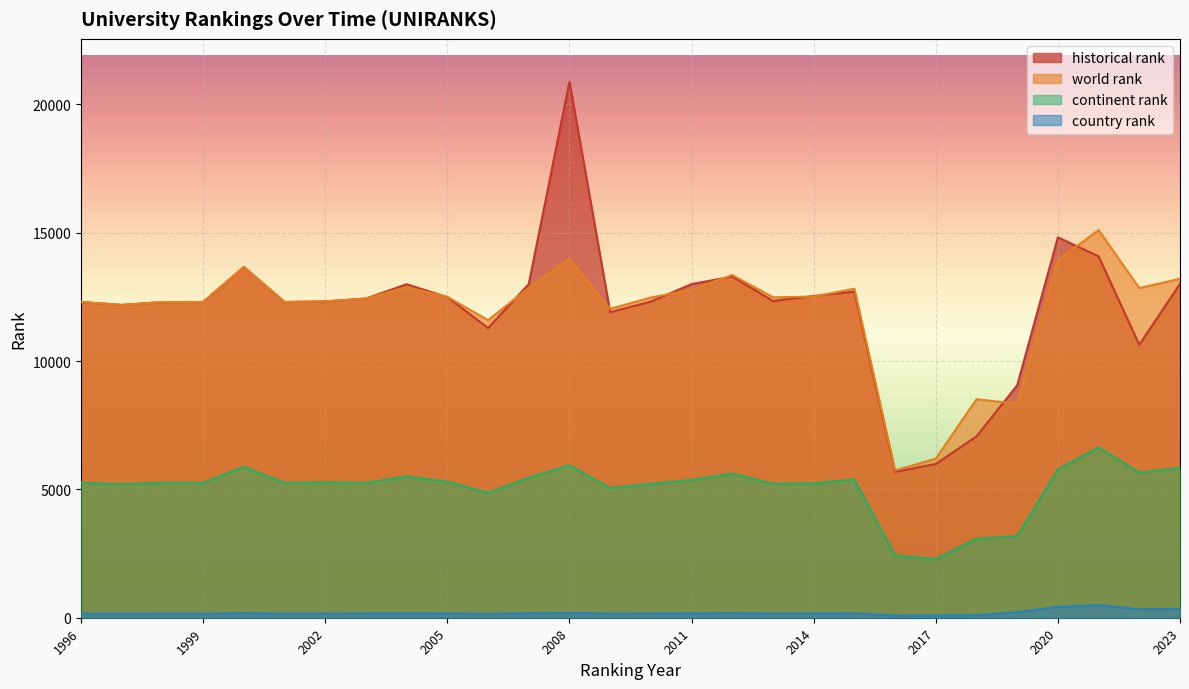

Reading right to left, transcribe all the data shown in this chart.

world rank: 13203.0	12842.0	15102.0	13929.0	8336.0	8511.0	6196.0	5739.0	12817.0	12510.0	12483.0	13350.0	12777.0	12473.0	12034.0	13974.0	12851.0	11593.0	12499.0	12877.0	12435.0	12322.0	12299.0	13664.0	12299.0	12299.0	12185.0	12299.0
continent rank: 5843.0	5656.0	6639.0	5776.0	3180.0	3075.0	2288.0	2423.0	5388.0	5235.0	5219.0	5612.0	5366.0	5216.0	5048.0	5940.0	5452.0	4866.0	5298.0	5504.0	5253.0	5271.0	5255.0	5879.0	5255.0	5255.0	5207.0	5255.0
country rank: 347.0	327.0	491.0	421.0	212.0	99.0	90.0	88.0	168.0	165.0	162.0	177.0	169.0	164.0	154.0	193.0	174.0	148.0	166.0	169.0	167.0	153.0	153.0	180.0	153.0	153.0	152.0	153.0
historical rank: 13006.0	10634.0	14079.0	14819.0	9053.5	7064.0	5989.5	5678.0	12699.0	12533.5	12339.0	13288.0	12998.5	12315.0	11903.5	20880.5	12999.5	11286.0	12490.5	12991.0	12435.0	12322.0	12299.0	13664.0	12299.0	12299.0	12185.0	12299.0